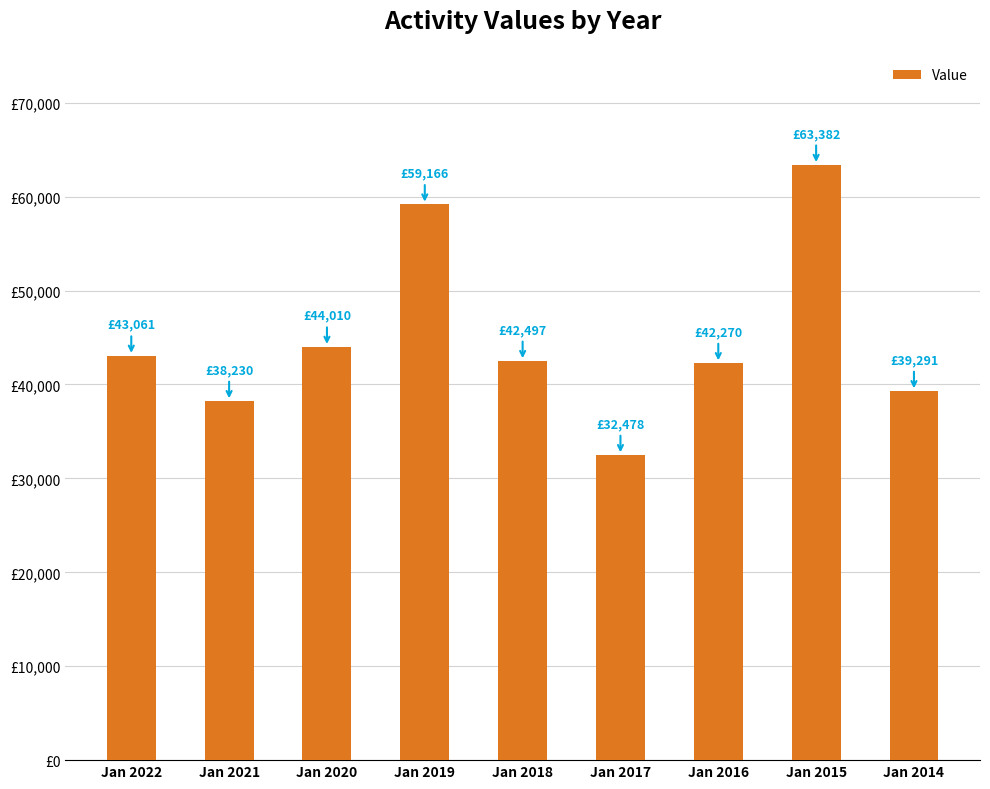

What is the value of the 1st bar from the left?

43061